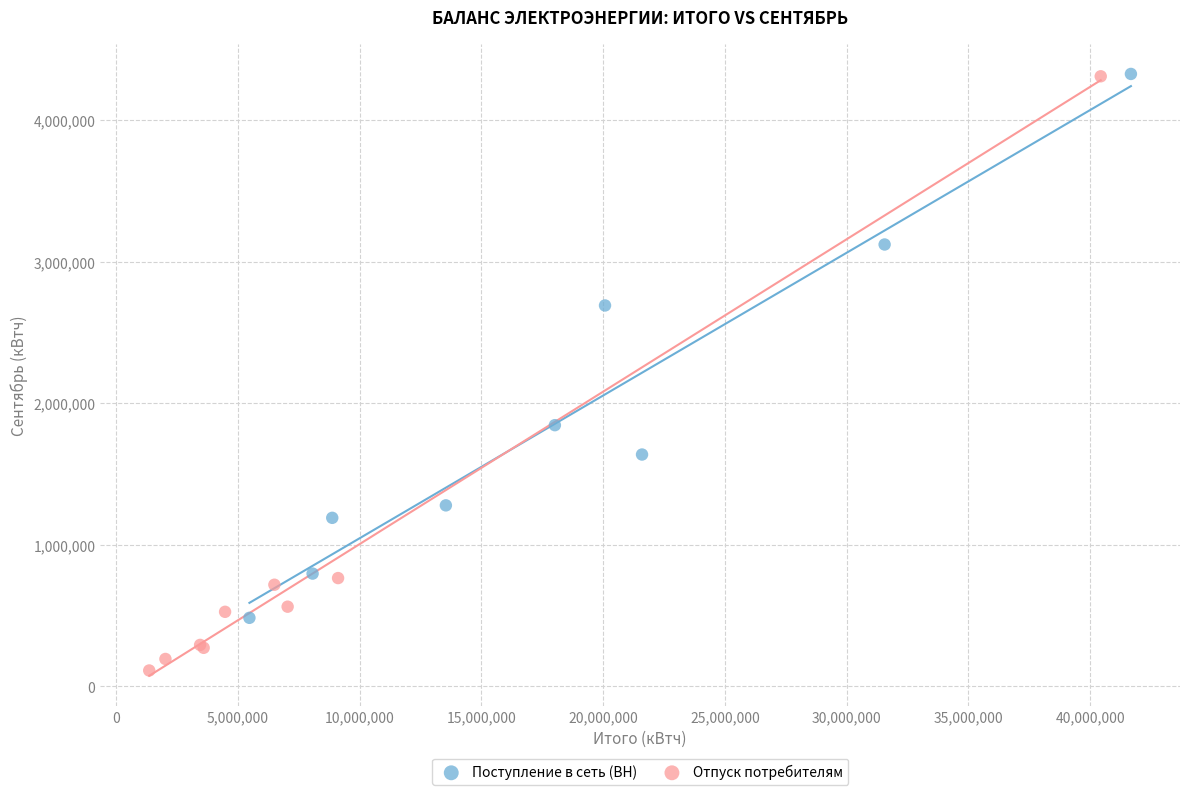

Which series contains the lowest Y value?

Отпуск потребителям